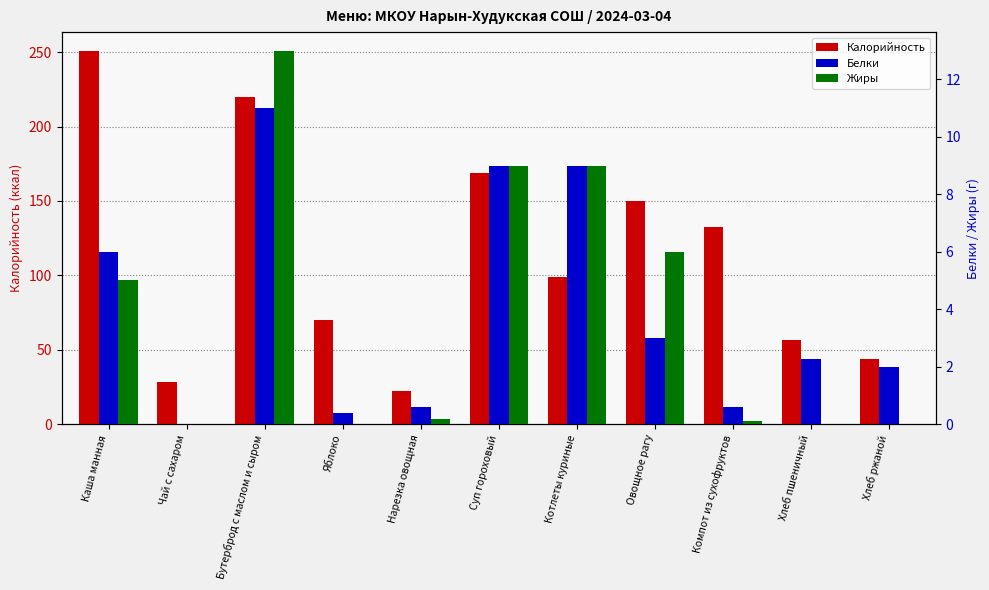

Where is Жиры nearest to the value 6?

Овощное рагу